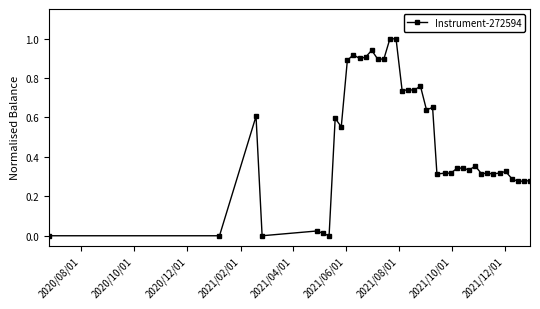

True or false: there are more than 2 points higher than both neighbors.

True